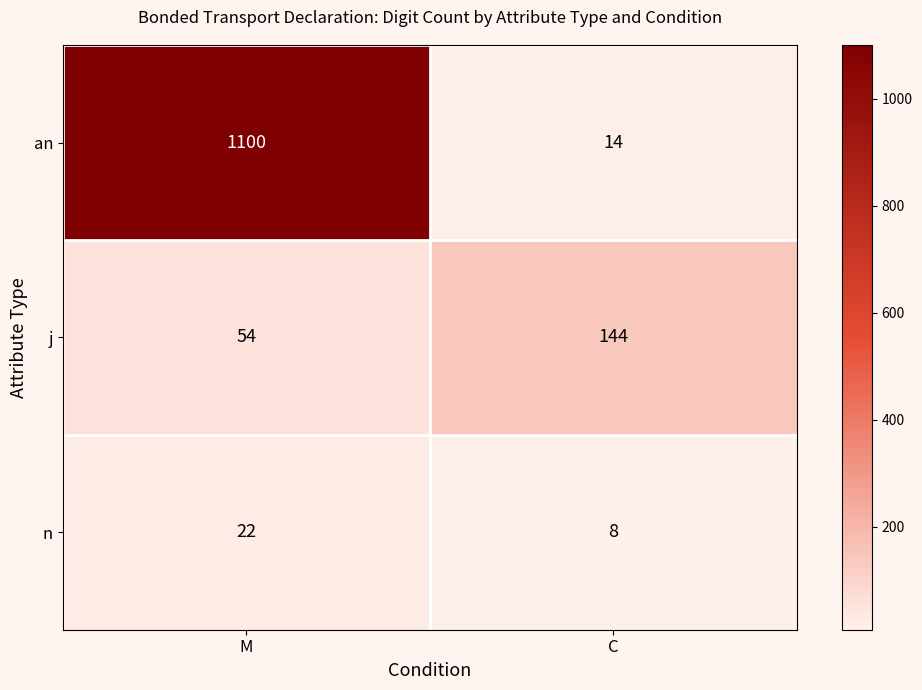

What is the maximum value shown in the chart?

1100